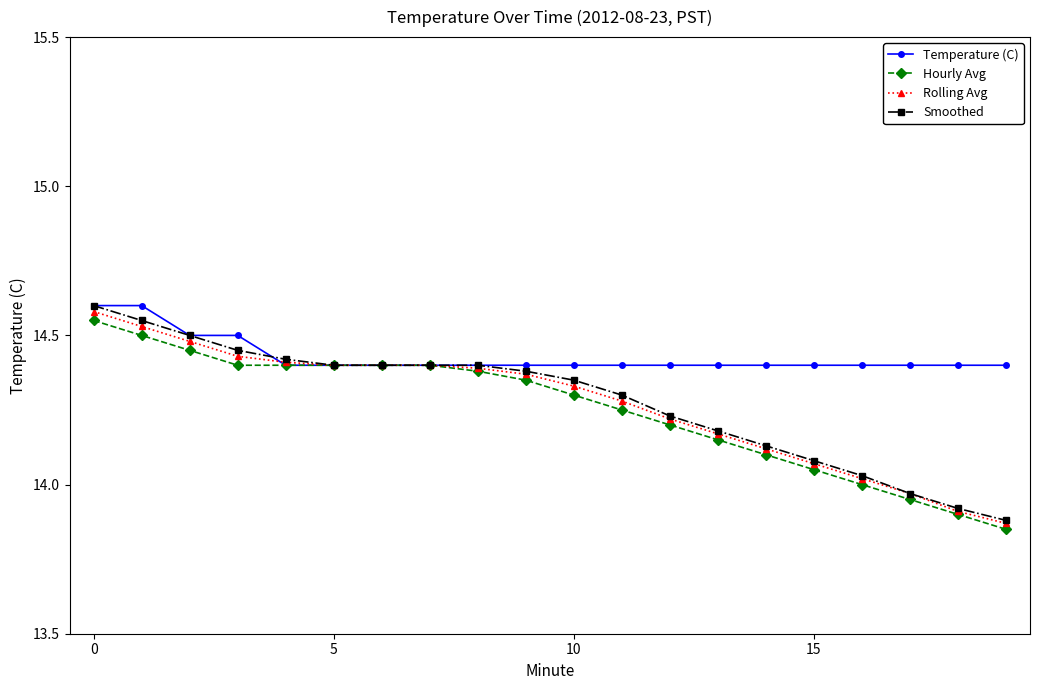

Which series has the largest range (max minus min)?

Smoothed